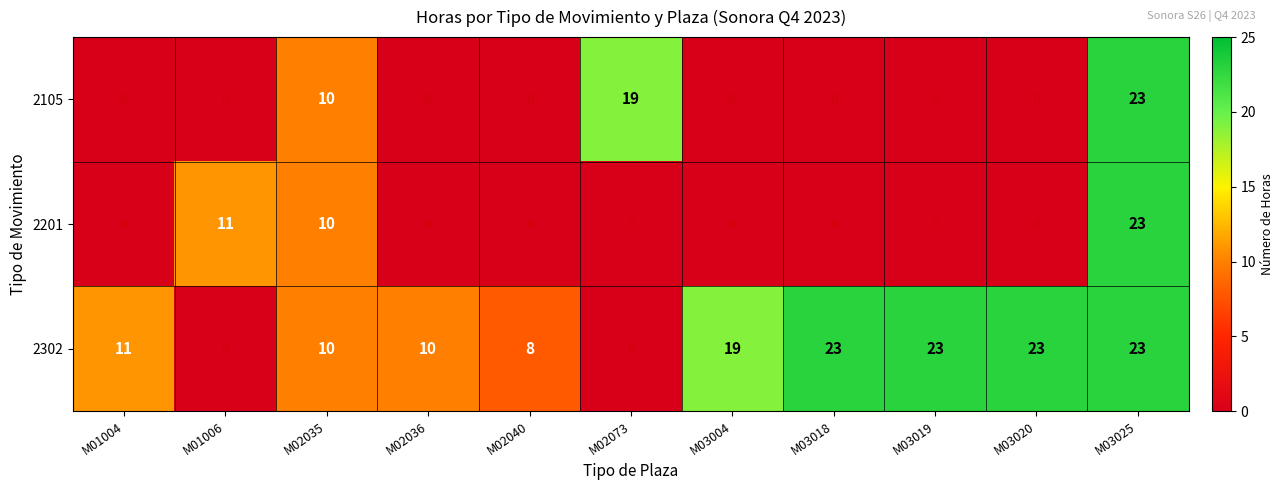

The 2302 series shows 0 at M02073. True or false?

True